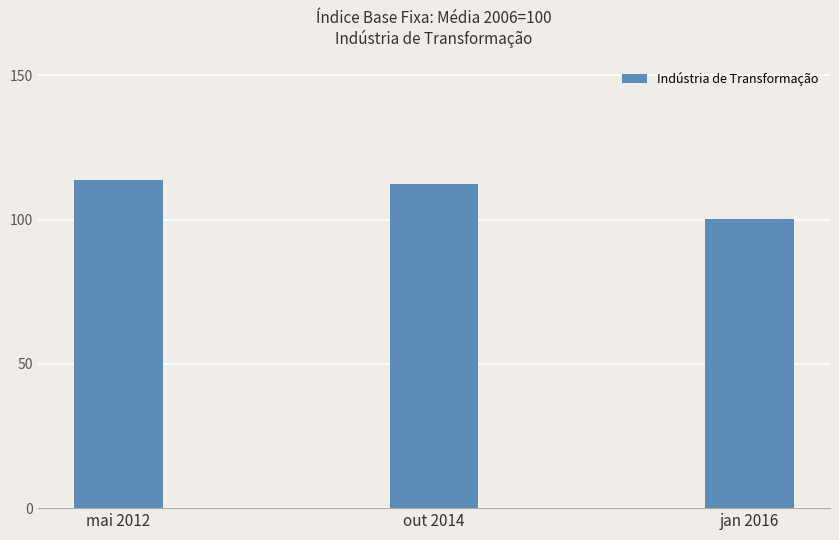

What is the difference between the values at jan 2016 and mai 2012?

13.6